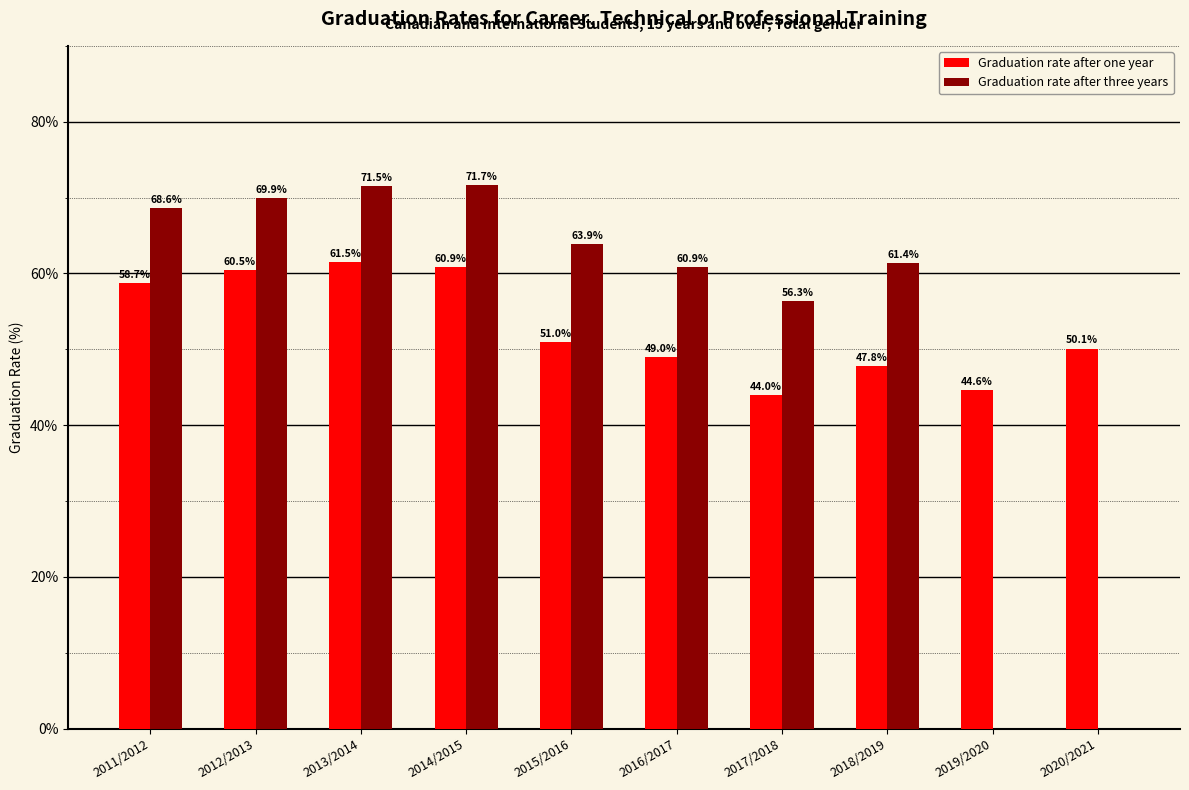

True or false: Graduation rate after three years has a value of 63.9 at 2015/2016.

True